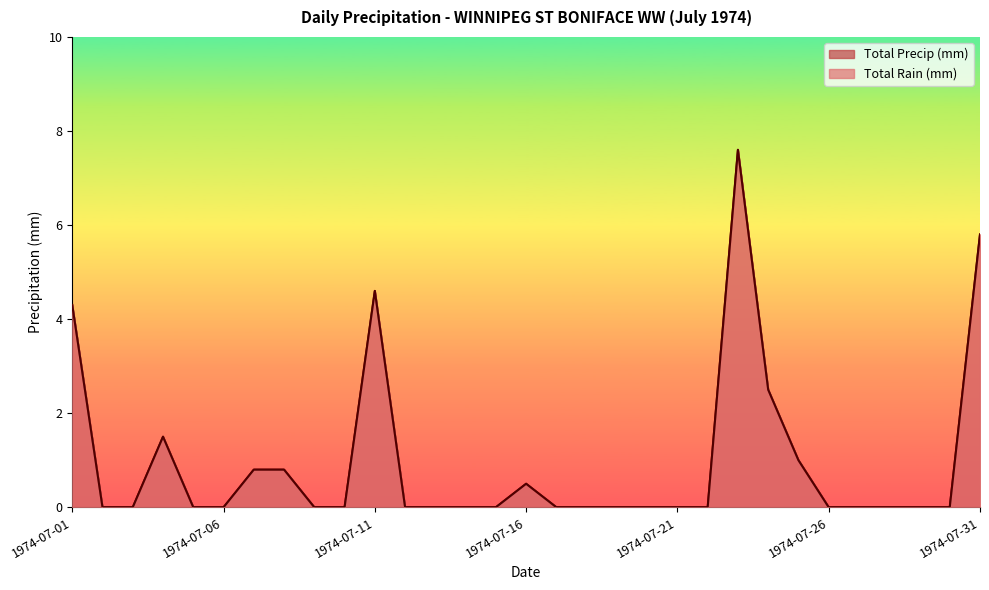

Which category has the lowest value across all series?

1974-07-02